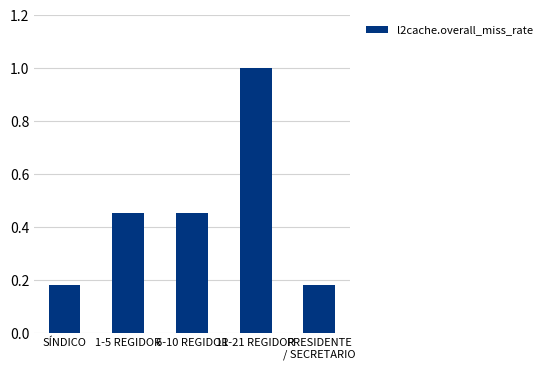

Are the bars grouped side by side (vs. stacked)?

No